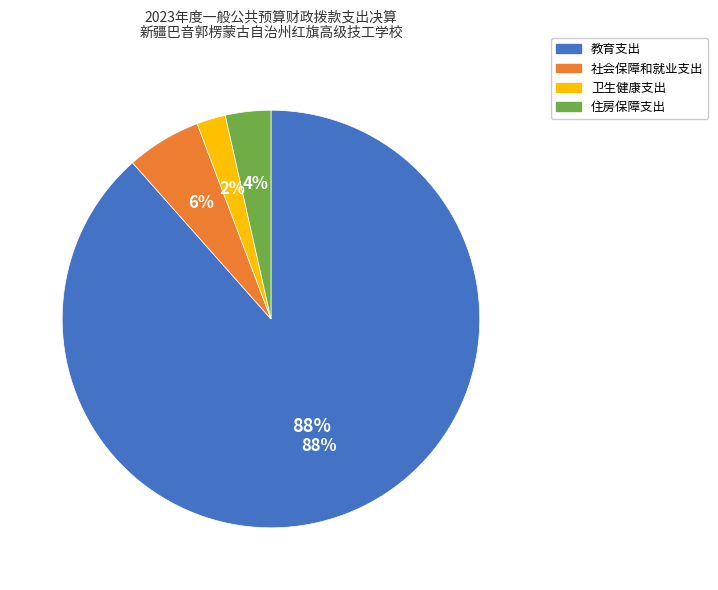

To the nearest percent, what is the difference between the 卫生健康支出 and 社会保障和就业支出 slice percentages?

4%